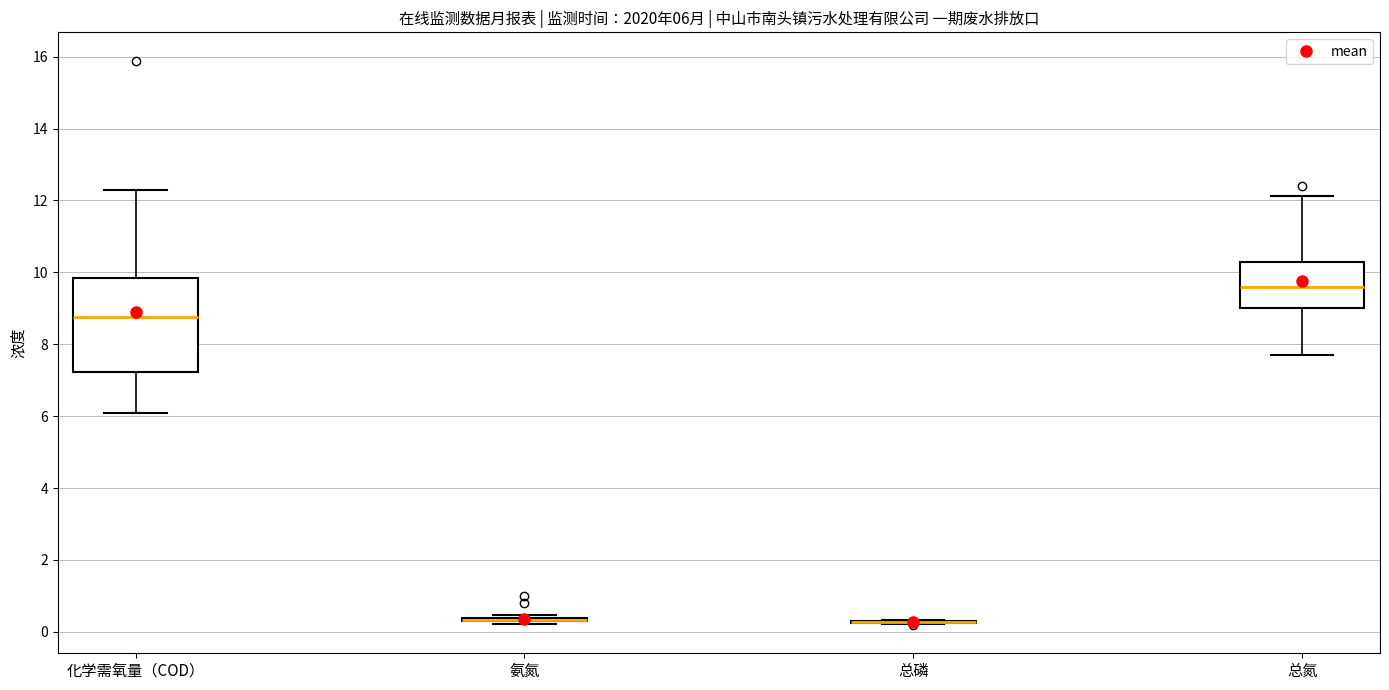

Comparing the boxes themselves (not the whiskers), which one is the tallest?

化学需氧量（COD）